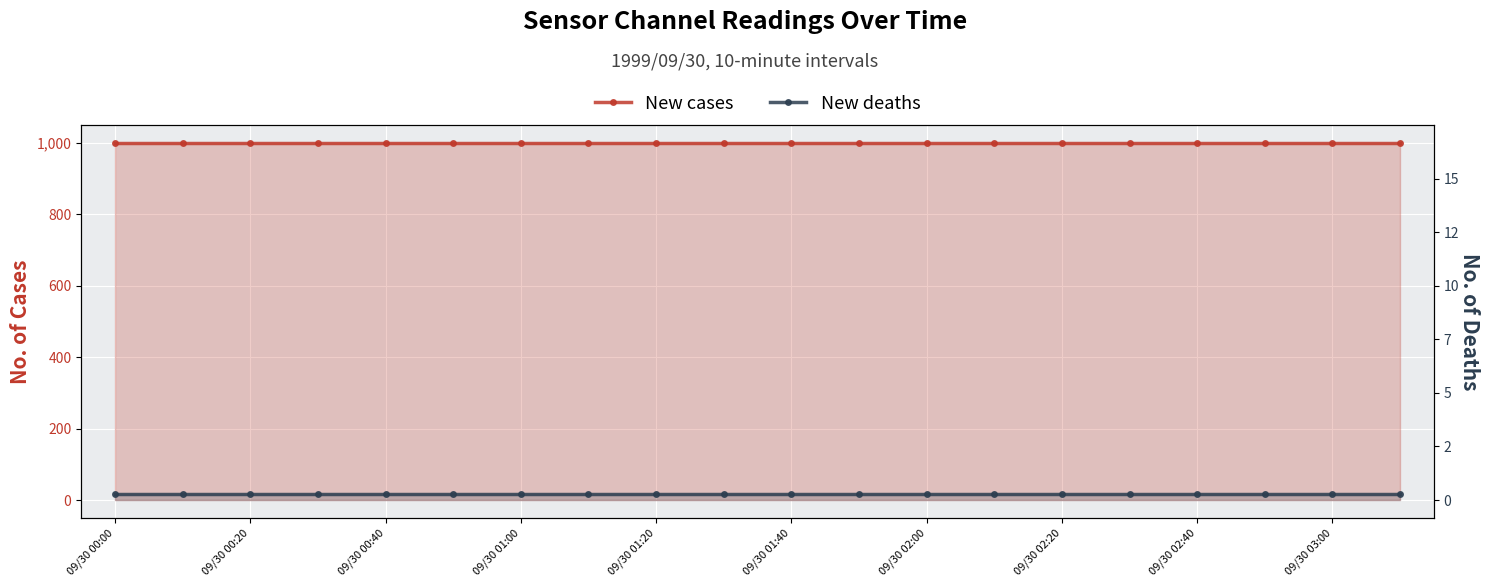

What is the value of the New cases point at the 13th from the left?

999.0